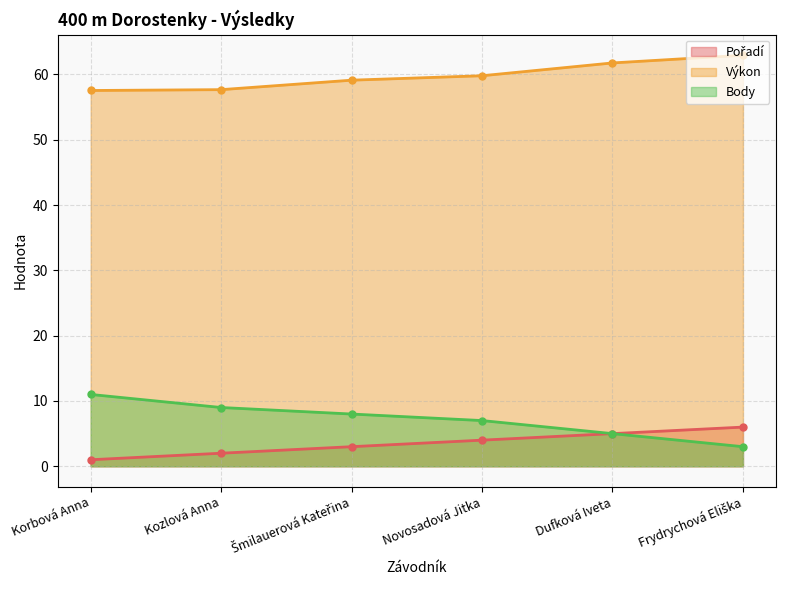

Is it true that Body equals 8.0 at Šmilauerová Kateřina?

True